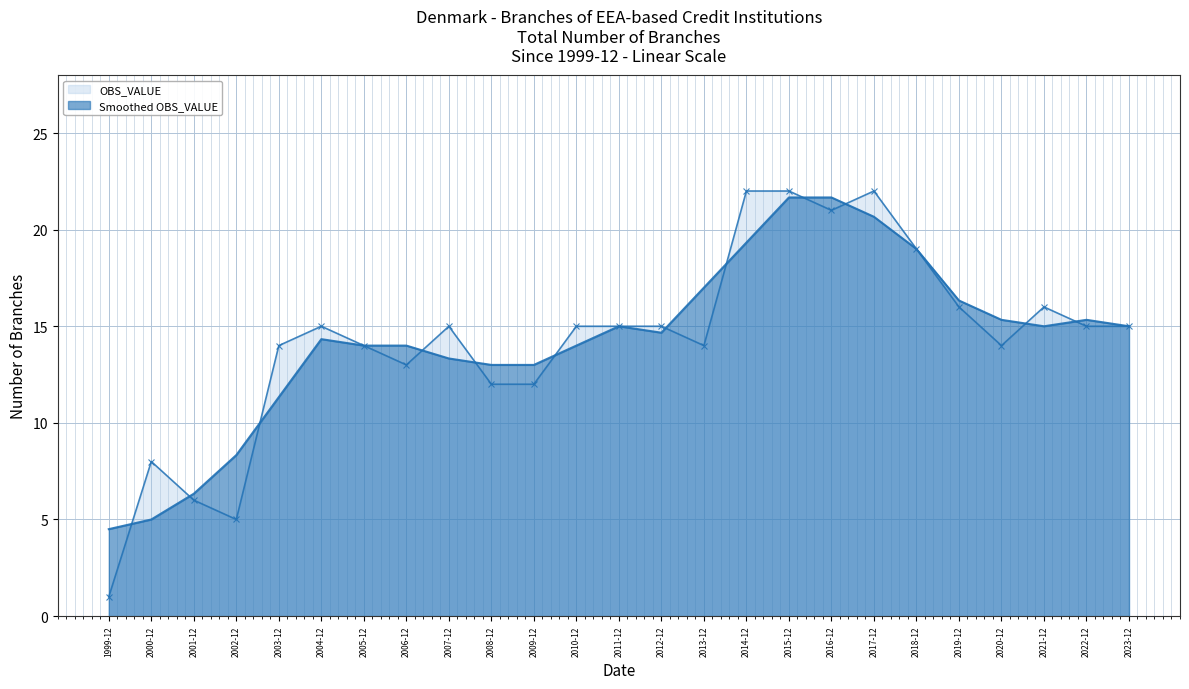

True or false: Smoothed OBS_VALUE and OBS_VALUE cross at least once.

True